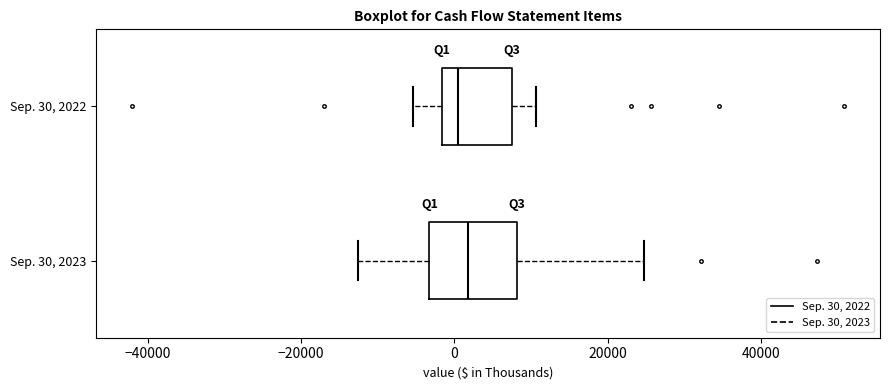

Reading bottom to top, read every box against the x-axis: the position of its median line, the range the box covers, and the ends of its whiskers. The values are not printed on the chart, so give them approximately, as read against the axis.

Sep. 30, 2023: median 2000, box -4000 to 8000, whiskers -12000 to 24000
Sep. 30, 2022: median 0, box -2000 to 8000, whiskers -6000 to 10000